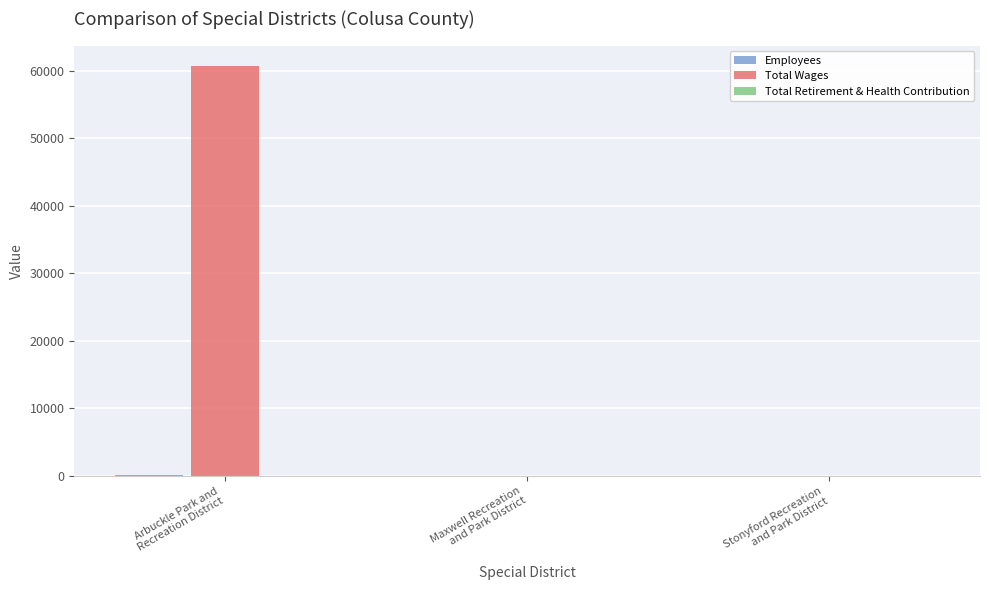

What is the maximum value shown in the chart?

60740